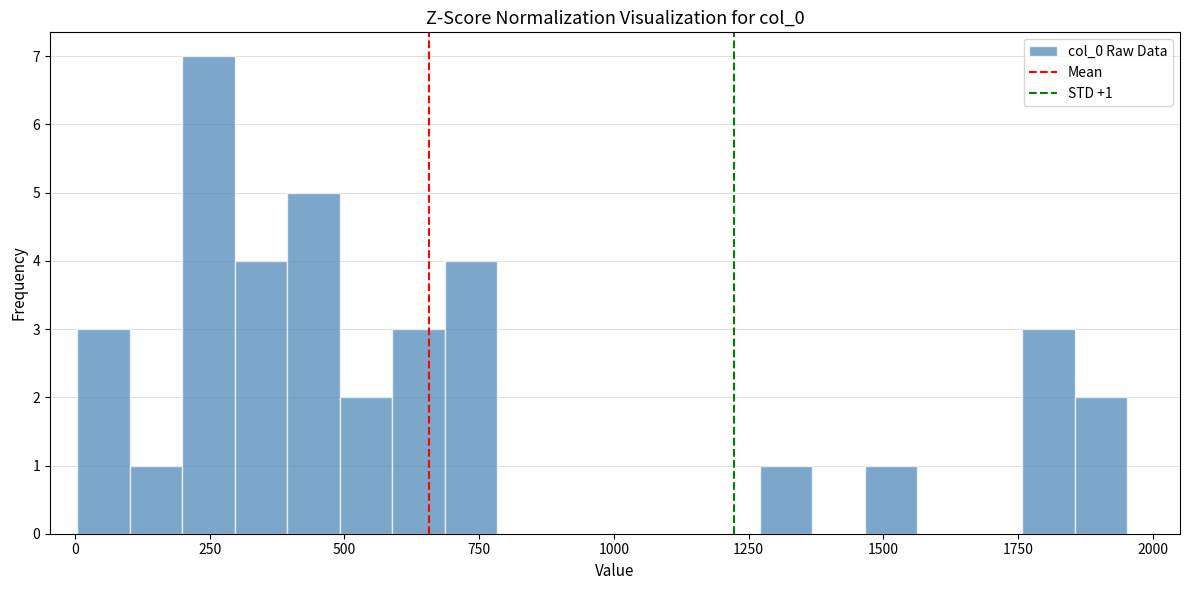

Around what value on the x-axis is the tallest bar? Give the approximate position of its centre, as read against the axis.

250